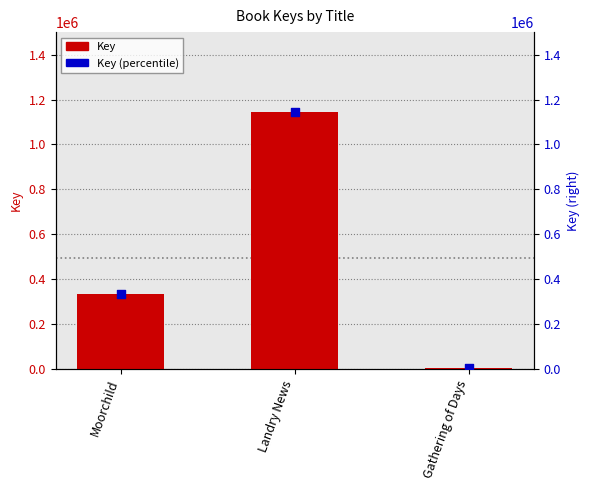

At how many categories does at least one series exceed 985884?

1